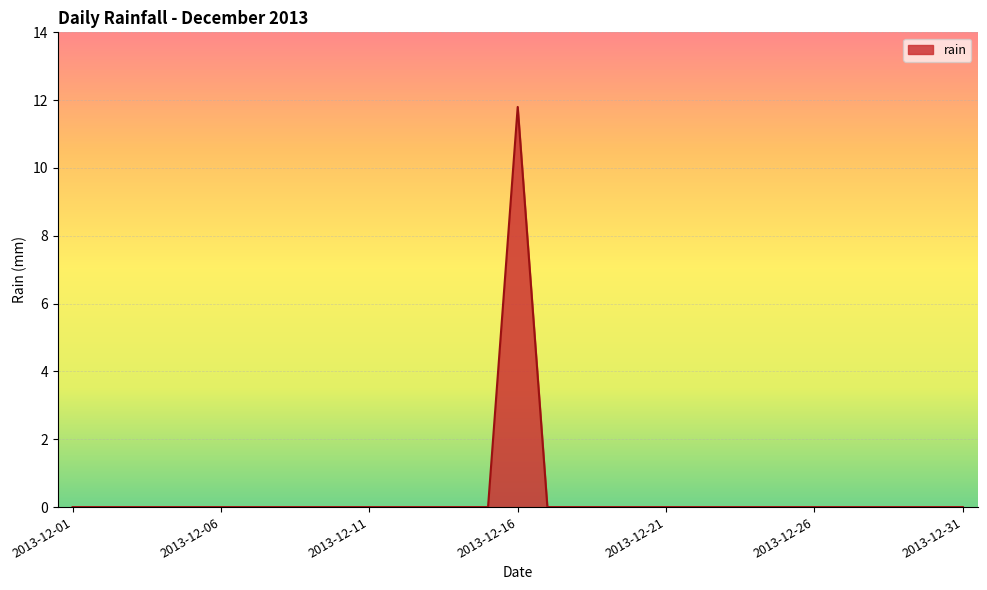

What is the greatest value displayed?

11.8